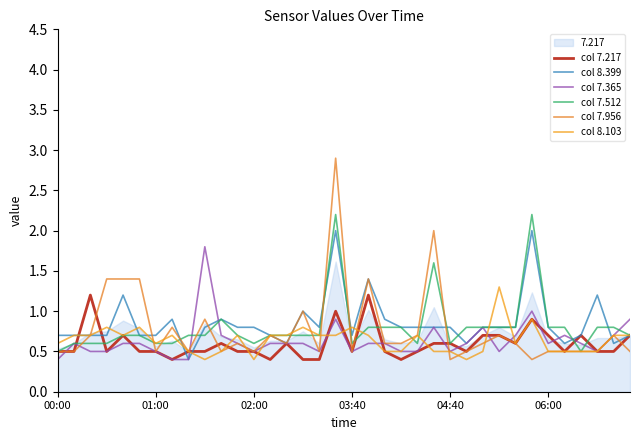

True or false: col 7.365 has a value of 0.5 at 02:00.

True